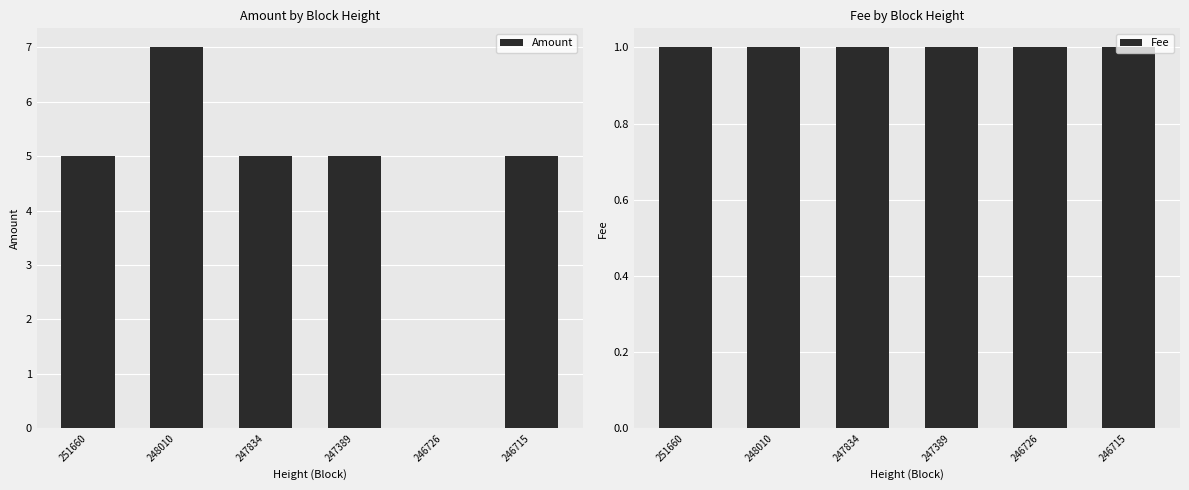

Is the value of Amount at 246715 greater than the value of Fee at 247834?

Yes